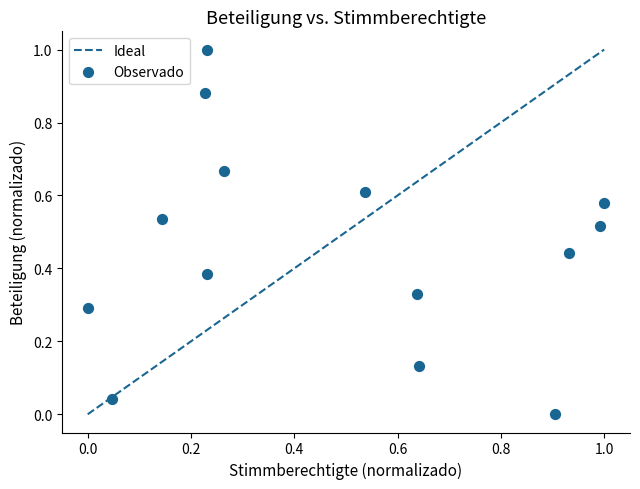

What is the range of X values (max minus min)?

1.0